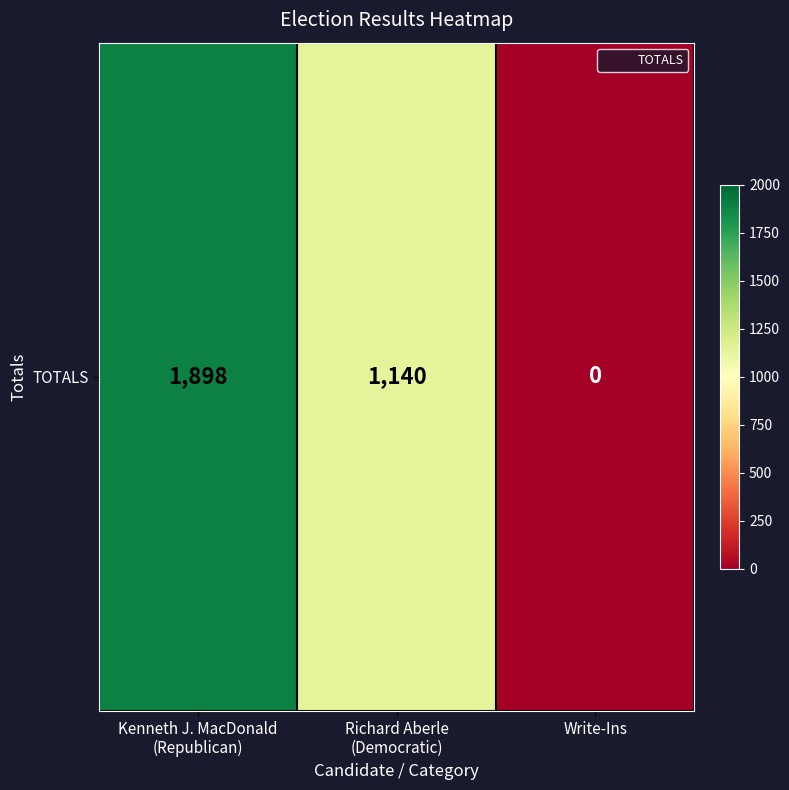

List the labels in order of value, largest first.

Kenneth J. MacDonald
(Republican), Richard Aberle
(Democratic), Write-Ins